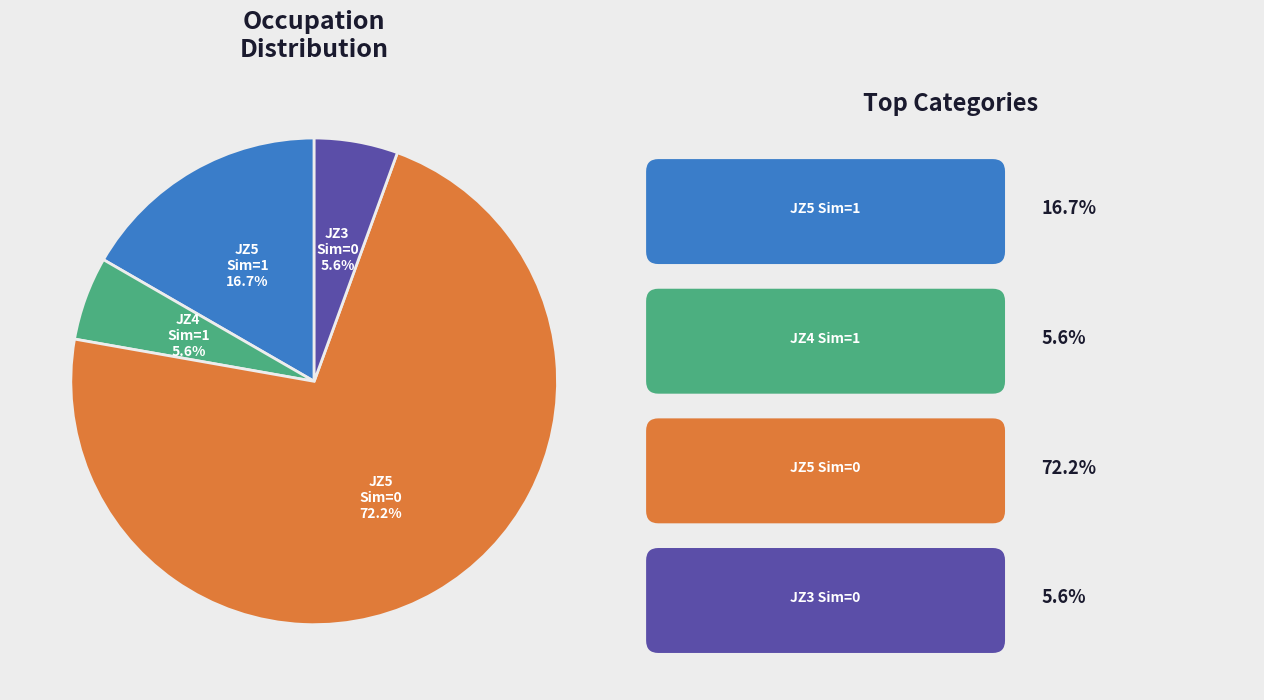

Does any single category account for the majority?

Yes